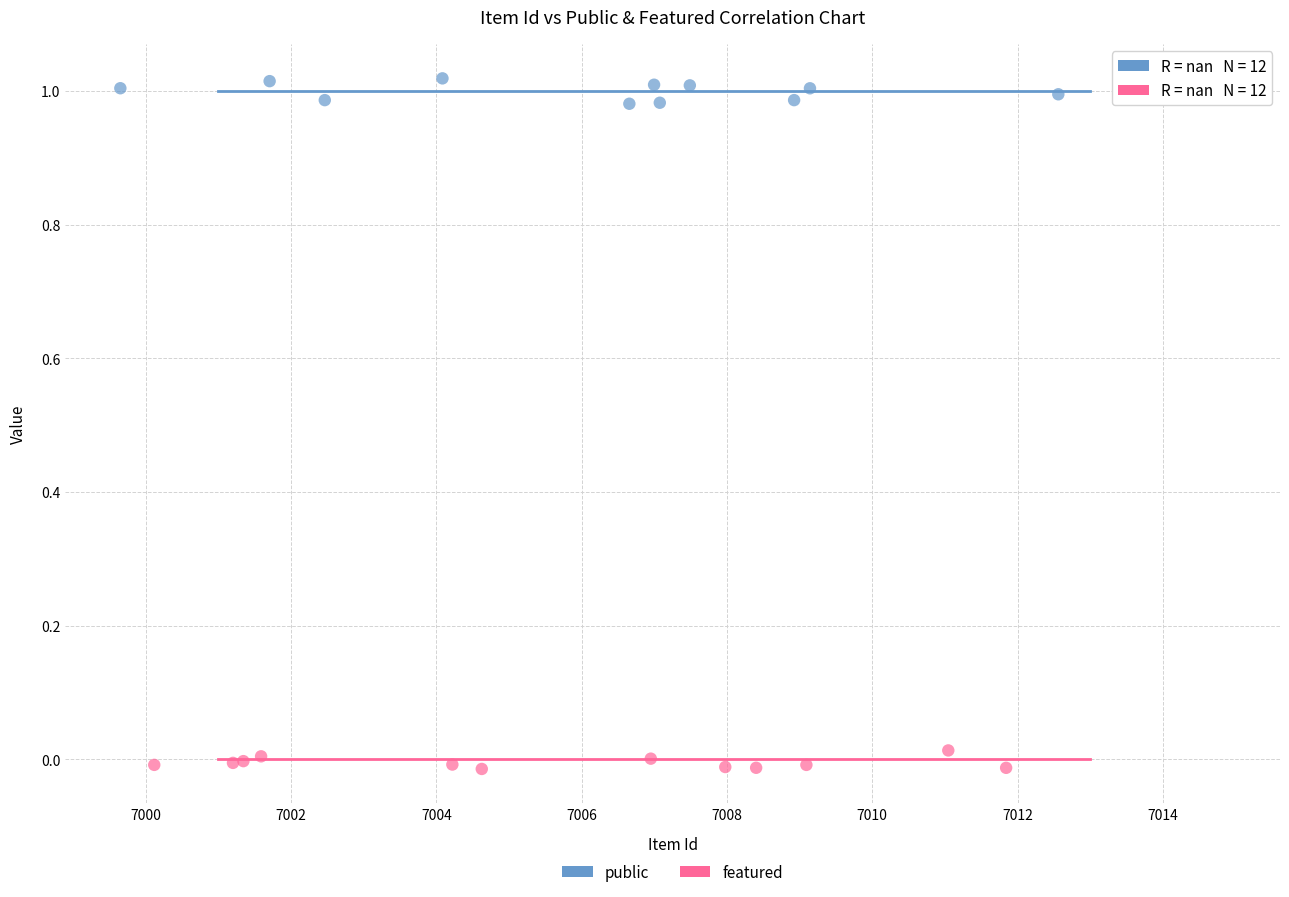

Which series contains the highest Y value?

public